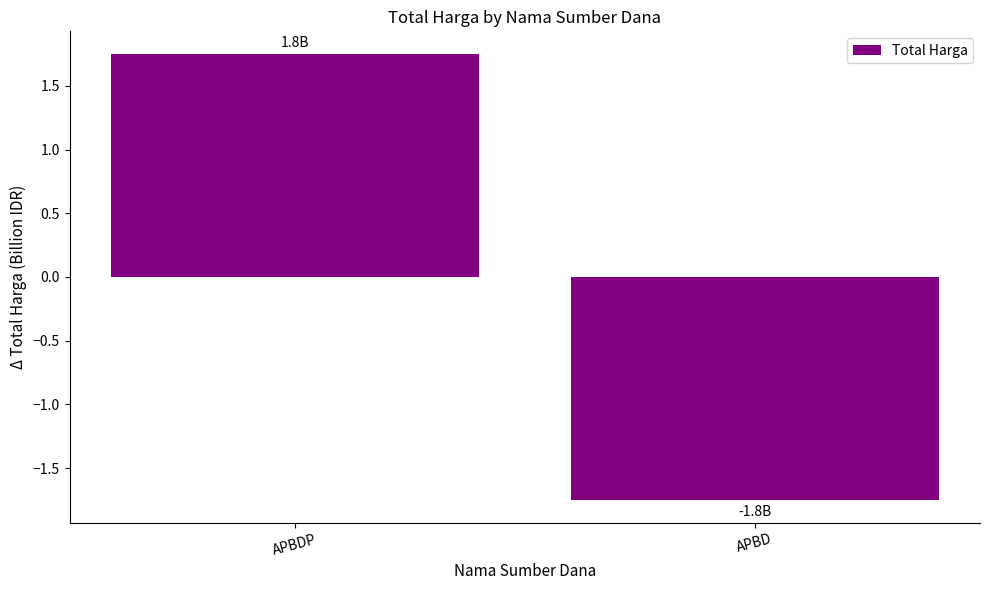

What is the label of the 1st bar from the left?

APBDP